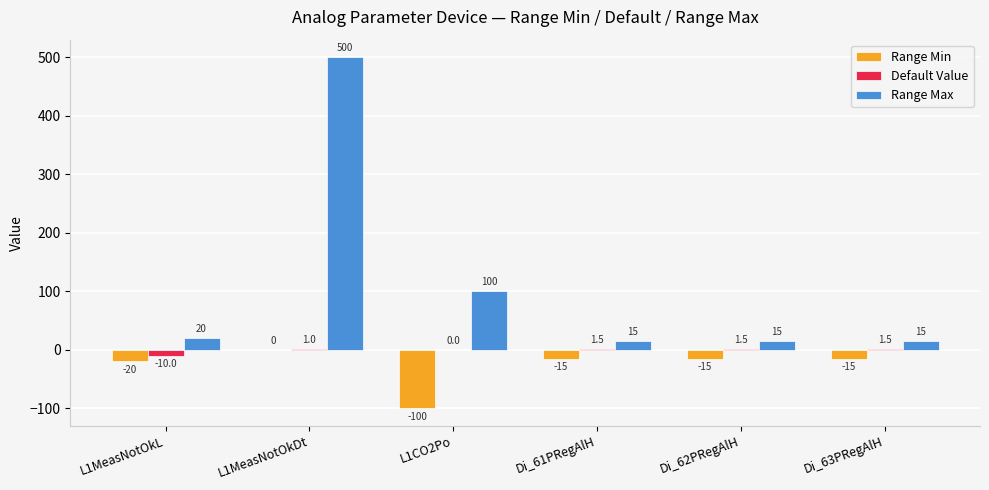

What is the maximum value shown in the chart?

500.0